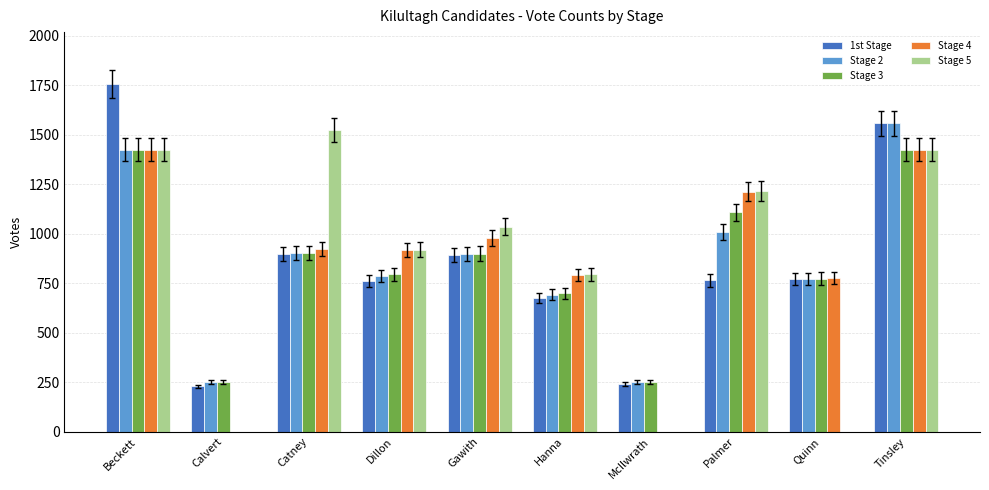

Is the value of Stage 2 at Palmer greater than the value of Stage 3 at Dillon?

Yes